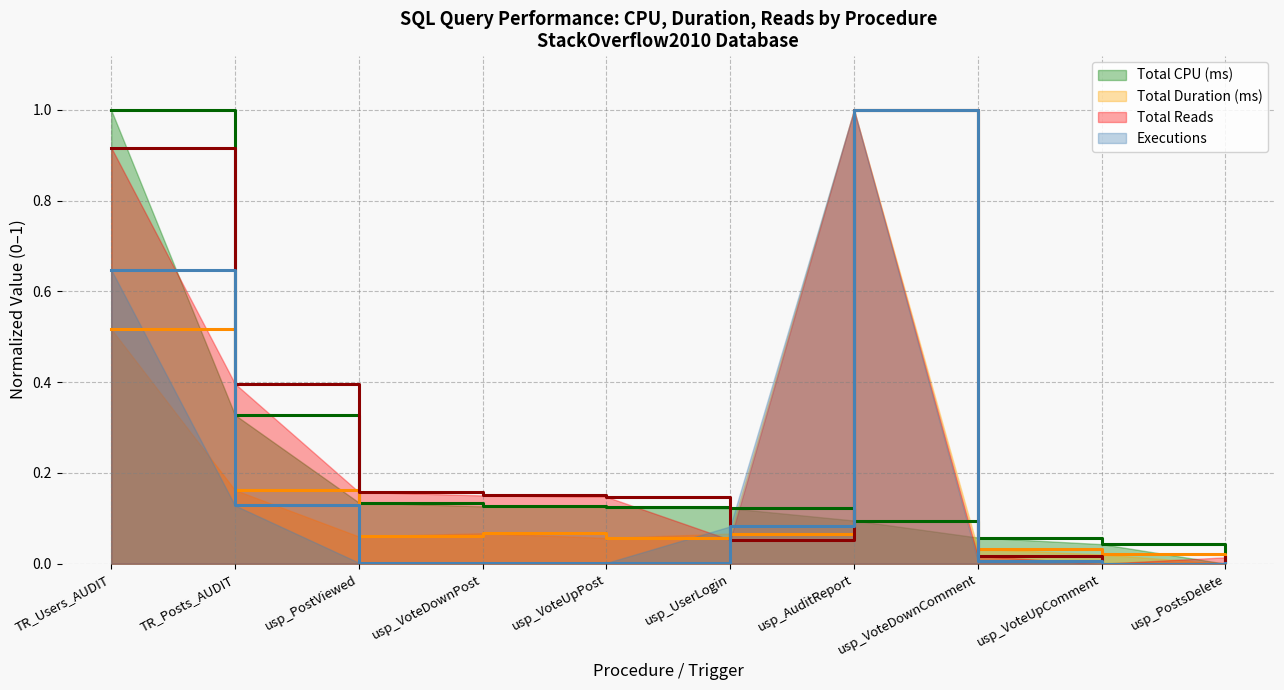

At which label does Total Reads reach its peak?

usp_AuditReport